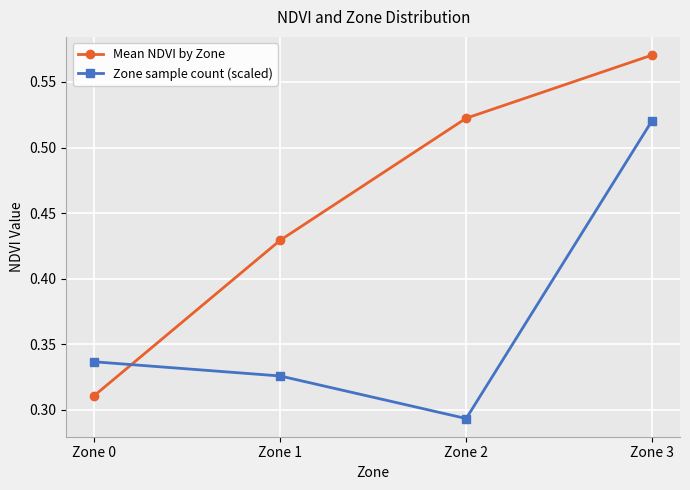

Is it true that Zone sample count (scaled) equals 0.1 at Zone 2?

False